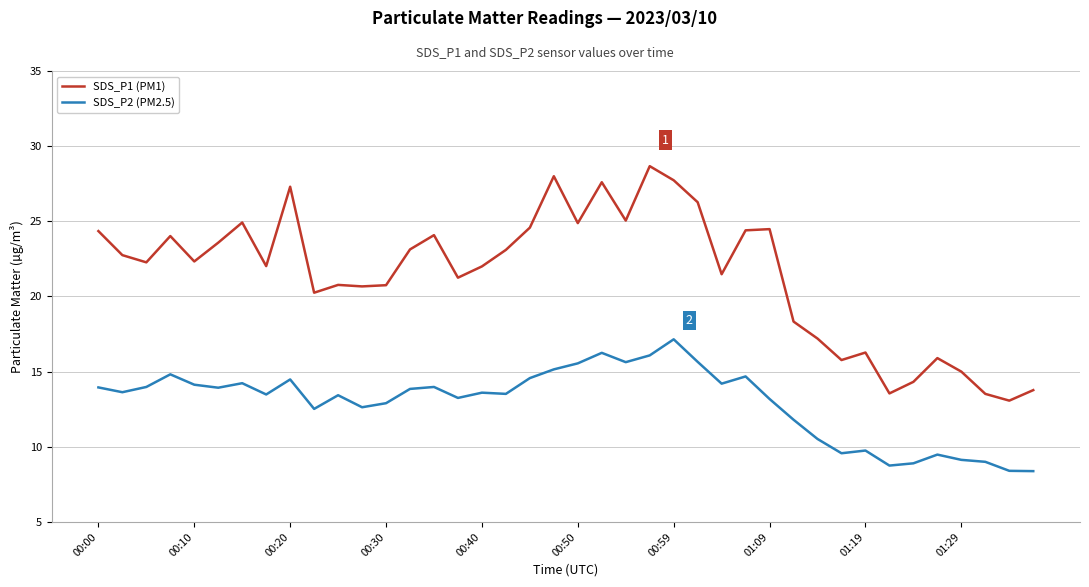

Which series has the largest total across all categories?

SDS_P1 (PM1)